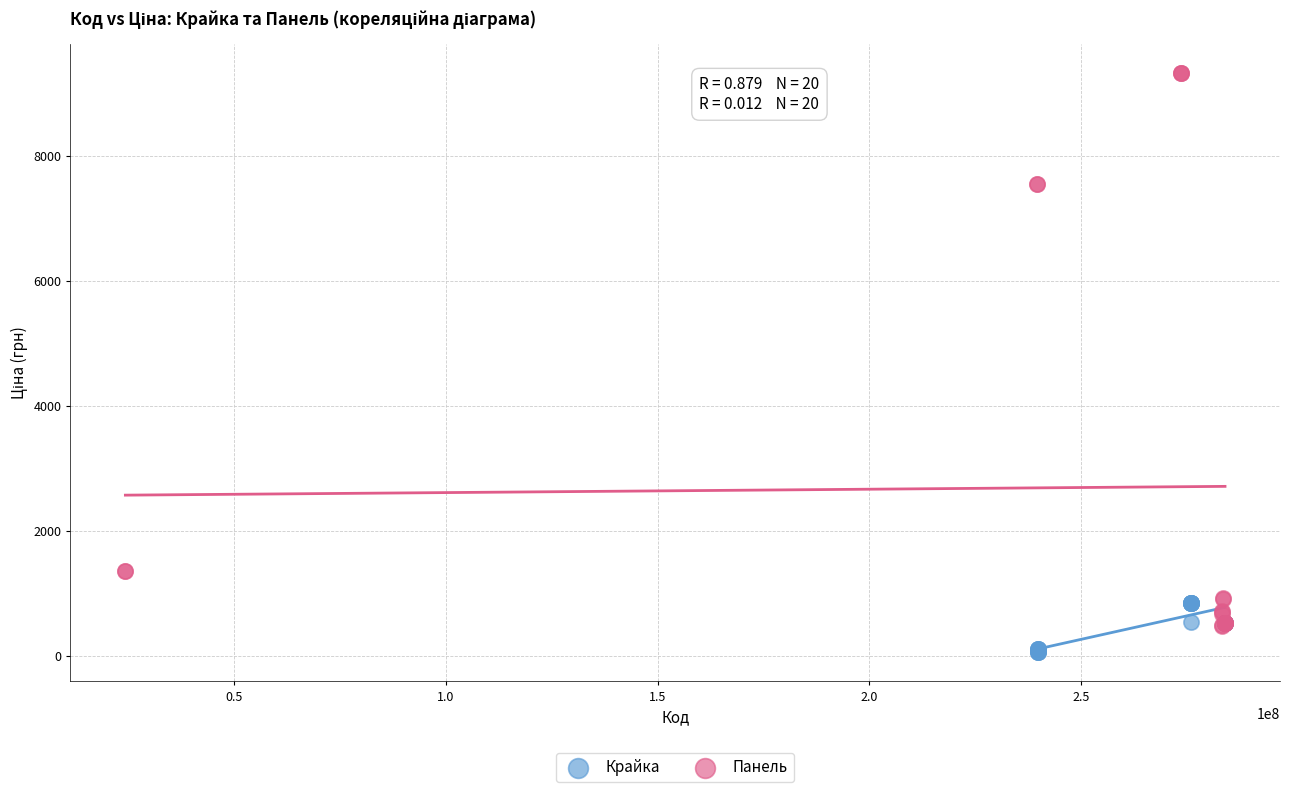

Which series has the widest spread of Y values?

Панель